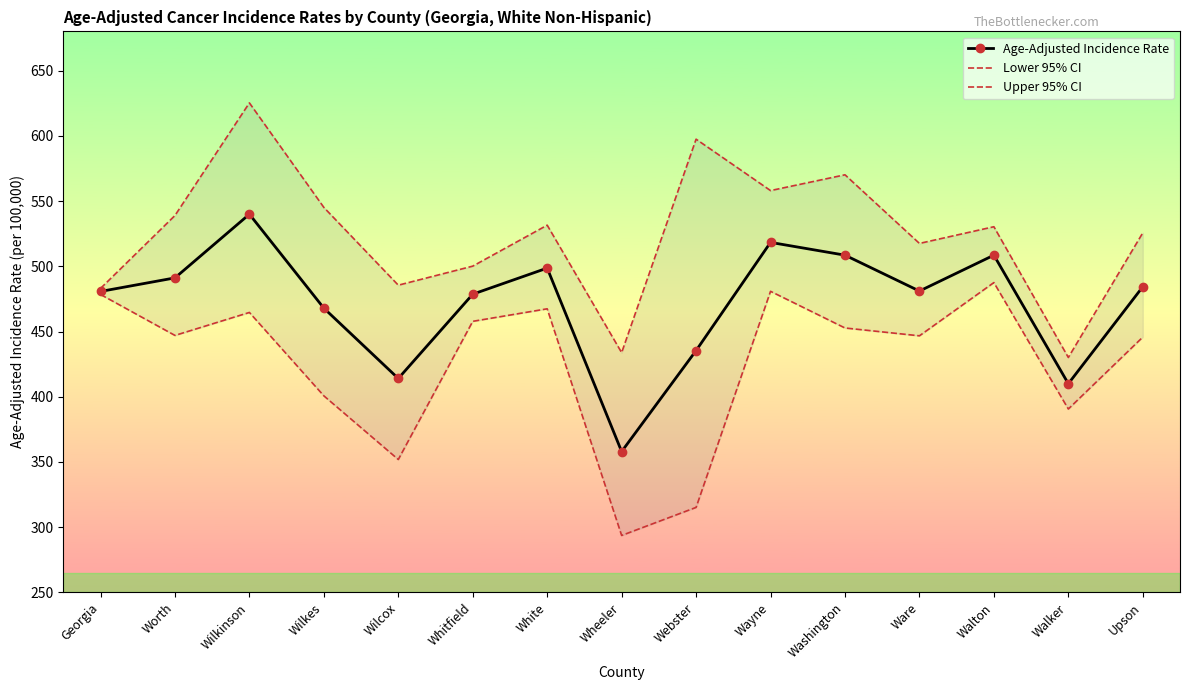

True or false: Age-Adjusted Incidence Rate has more than 0 interior local peaks.

True